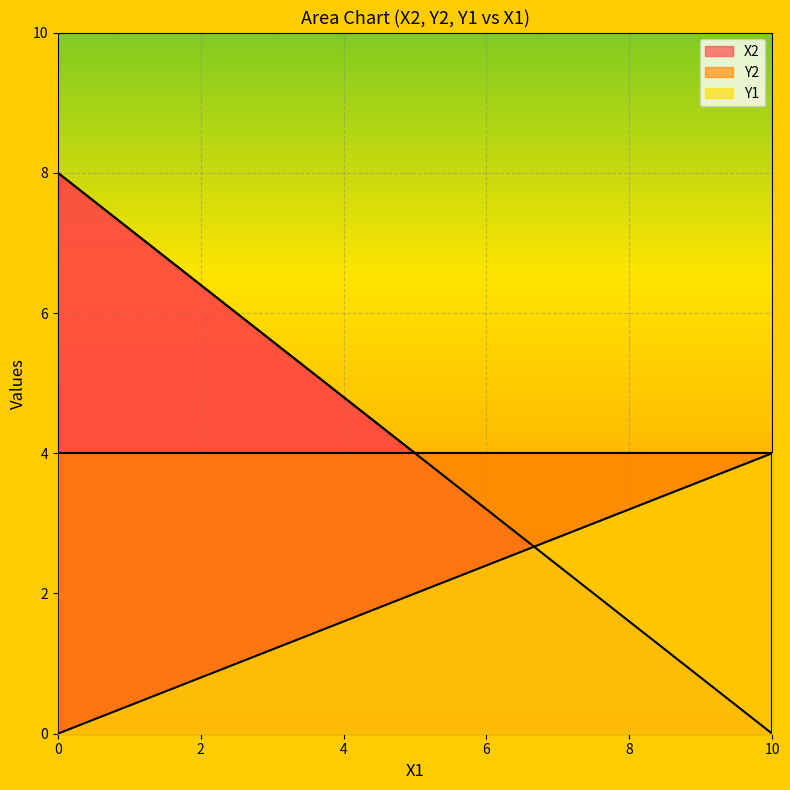

What is the maximum value for X2?

8